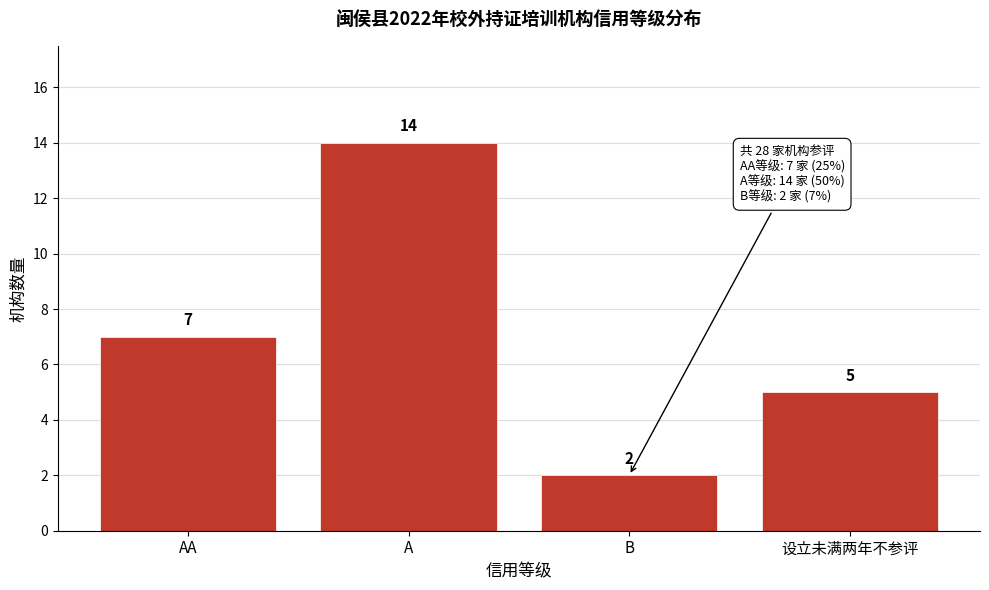

Reading left to right, what are all the values shown in this chart?

AA=7	A=14	B=2	设立未满两年不参评=5